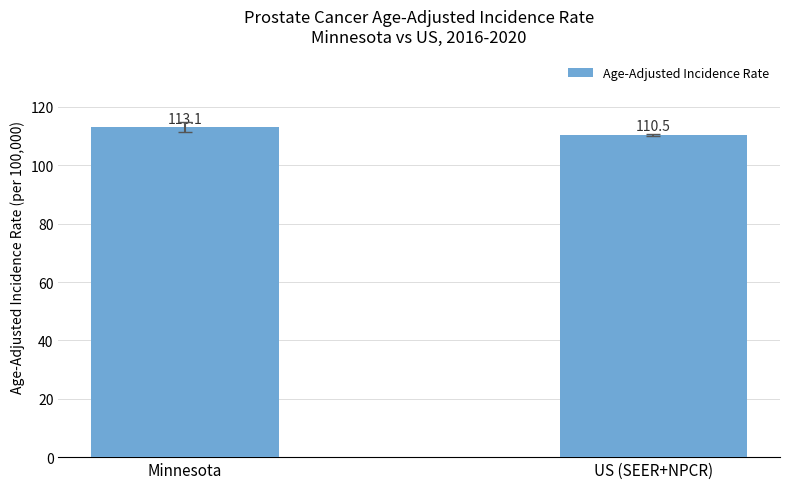

What position from the right is Minnesota?

2